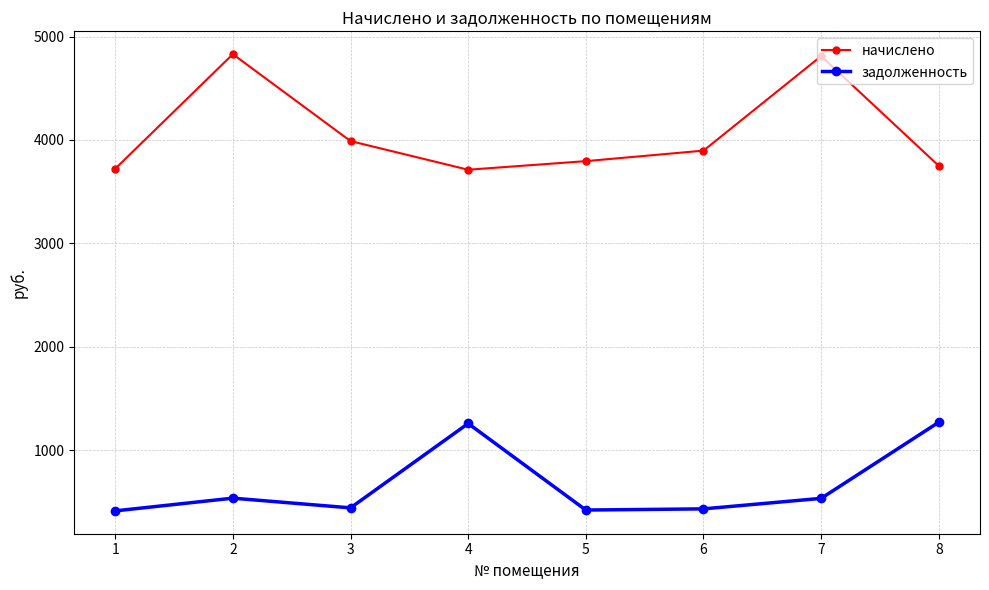

Is the value of задолженность at 1 greater than the value of начислено at 7?

No